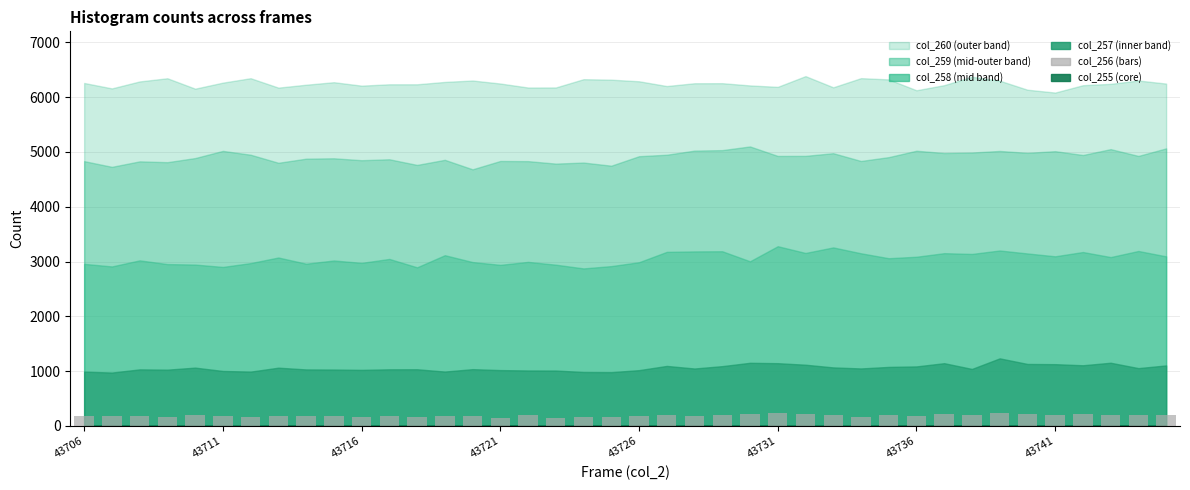

What is the minimum value shown in the chart?

139